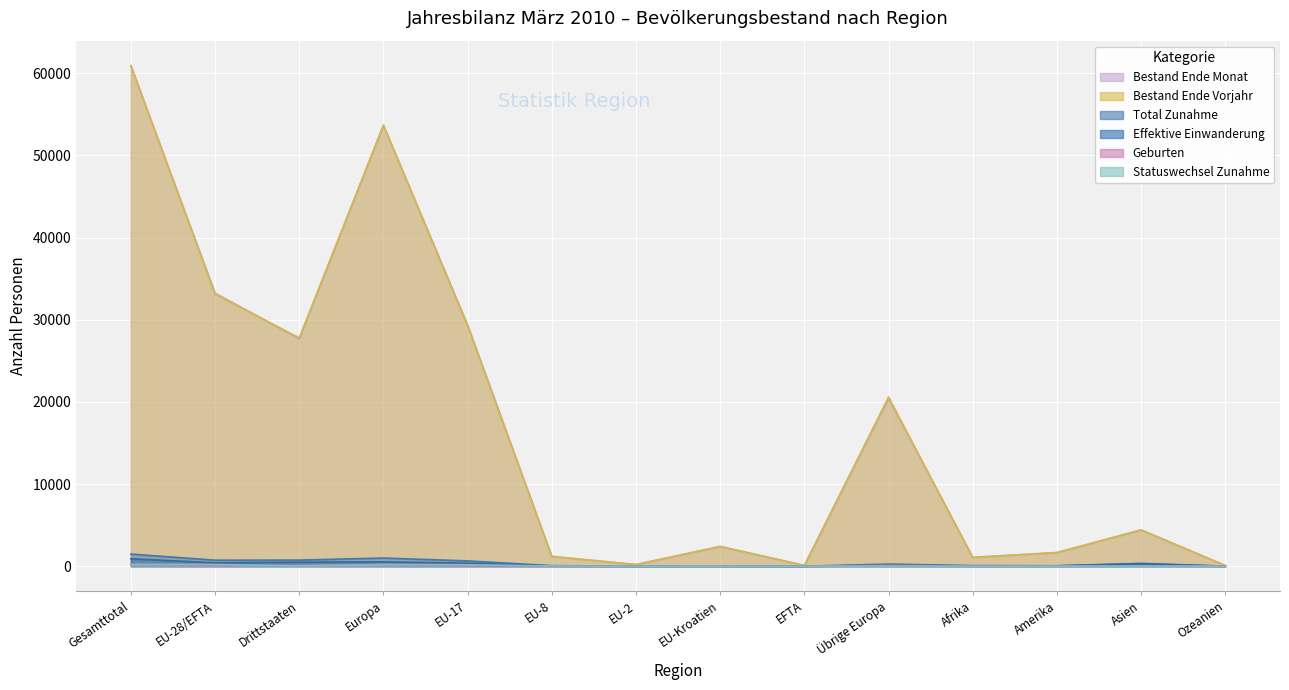

What is the total value across all series at Gesamttotal?

124592